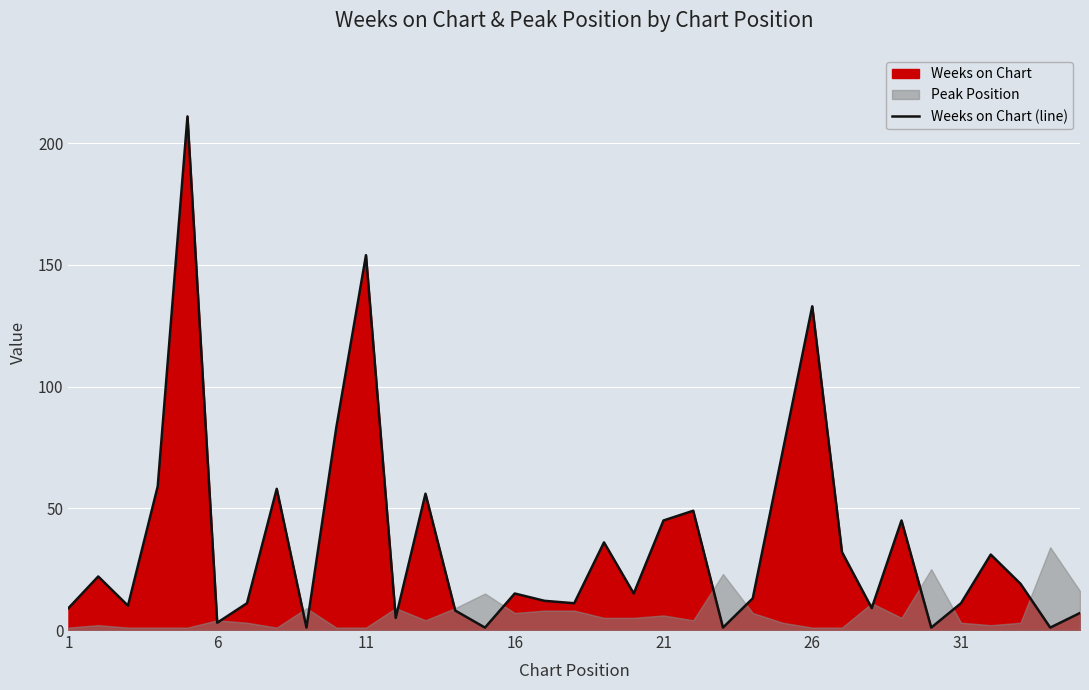

What is the maximum value for Weeks on Chart (line)?

211